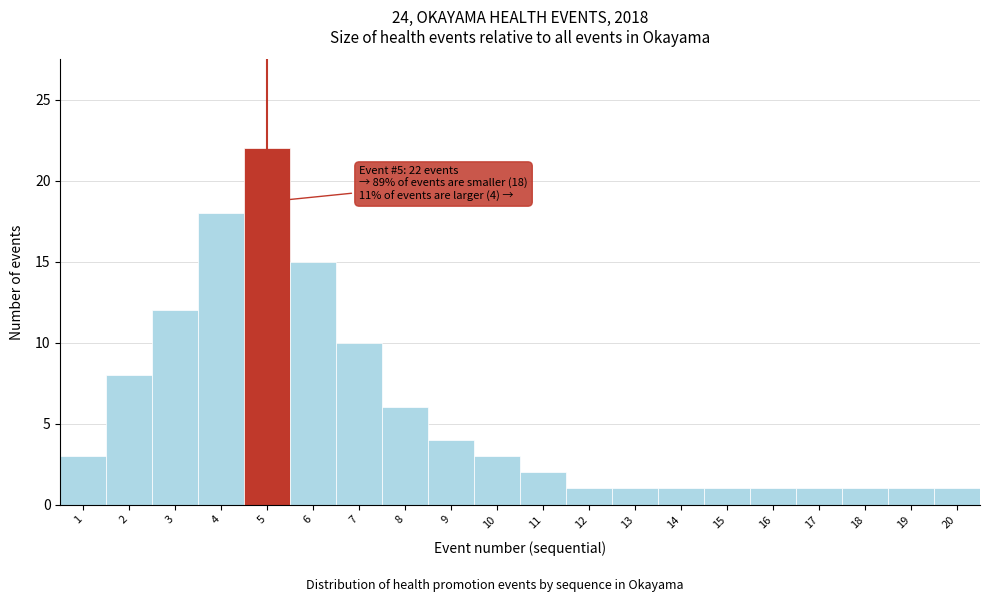

Reading right to left, transcribe all the data shown in this chart.

20=1	19=1	18=1	17=1	16=1	15=1	14=1	13=1	12=1	11=2	10=3	9=4	8=6	7=10	6=15	5=22	4=18	3=12	2=8	1=3